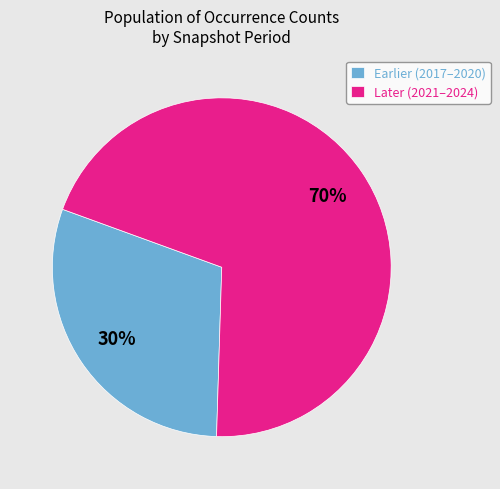

Is there any slice that represents more than half of the pie?

Yes